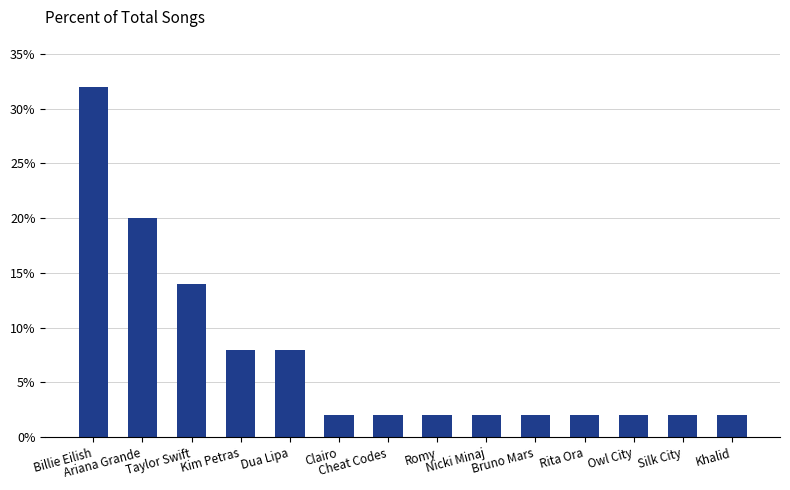

What is the sum of all values?

100.0